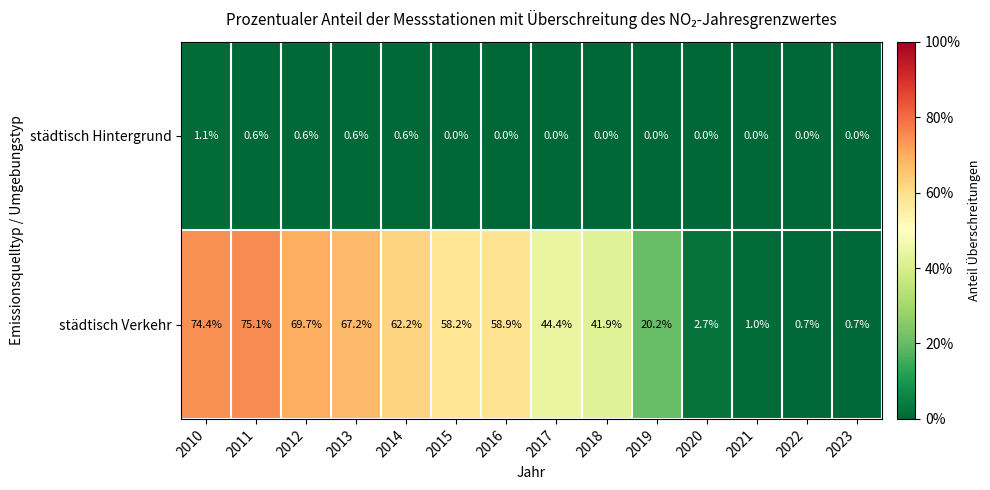

Which series changed the most between 2014 and 2021?

städtisch Verkehr